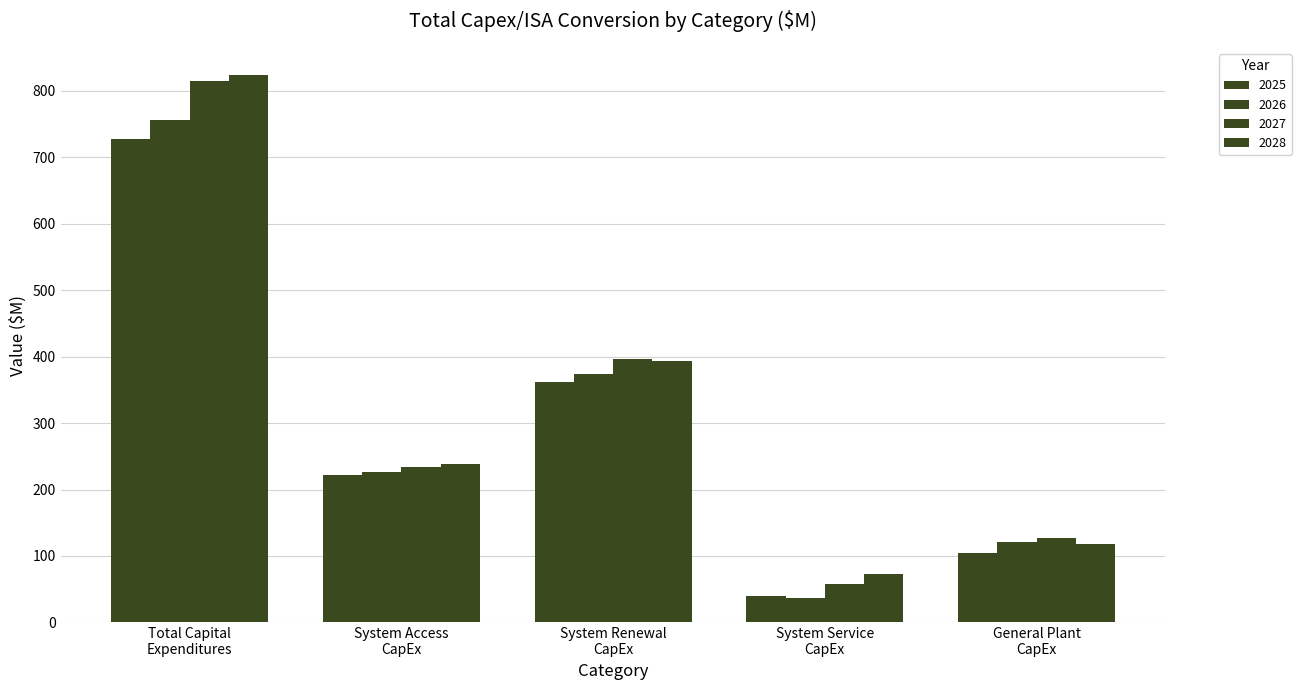

What is the minimum value shown in the chart?

37.0